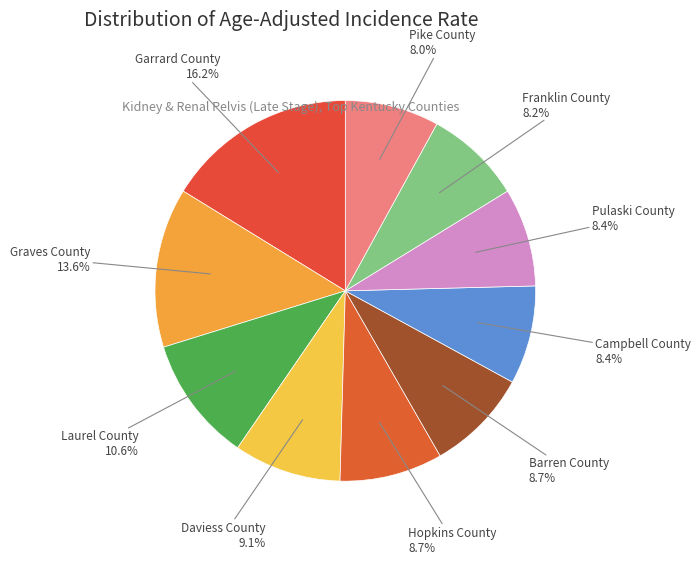

Is it true that Daviess County is 21% of the pie?

False